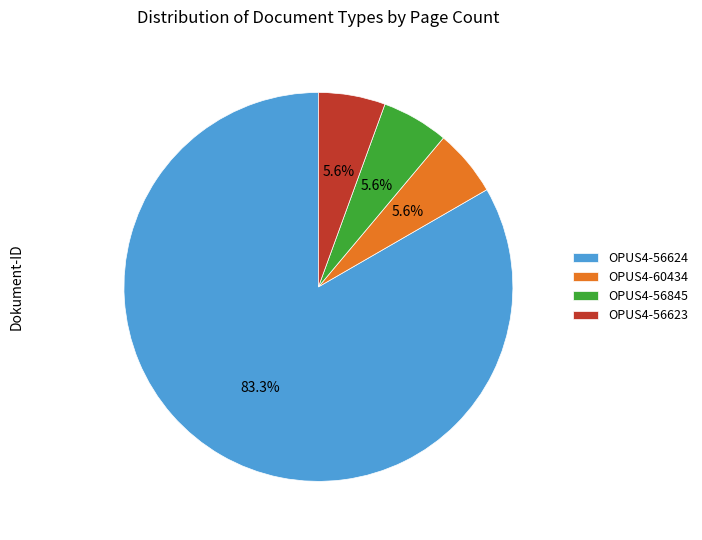

To the nearest percent, what is the combined percentage of OPUS4-56845 and OPUS4-56624?

89%